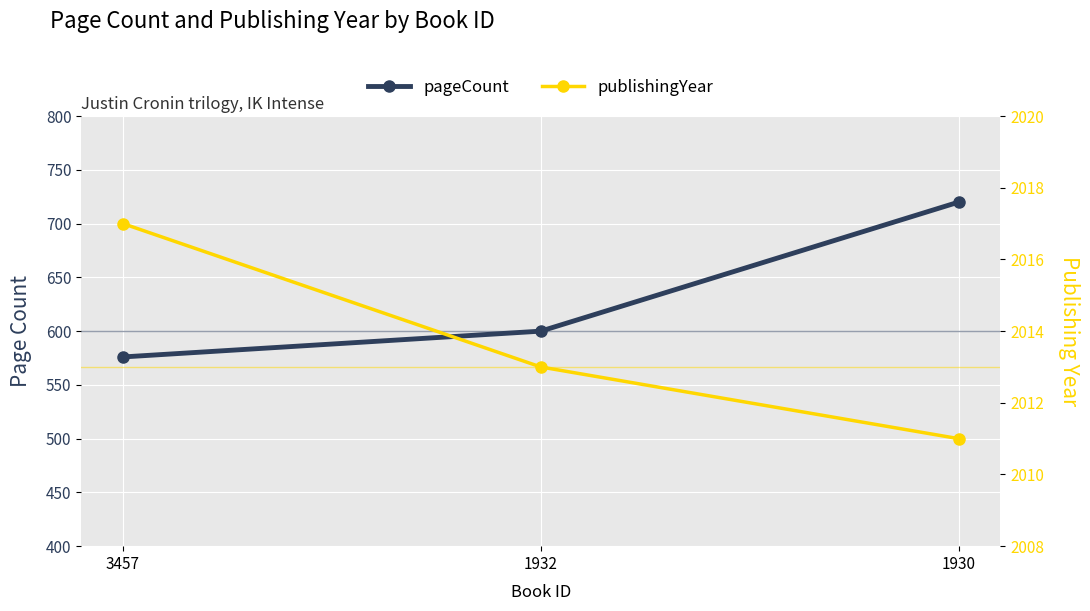

Which series has the widest spread of values?

pageCount